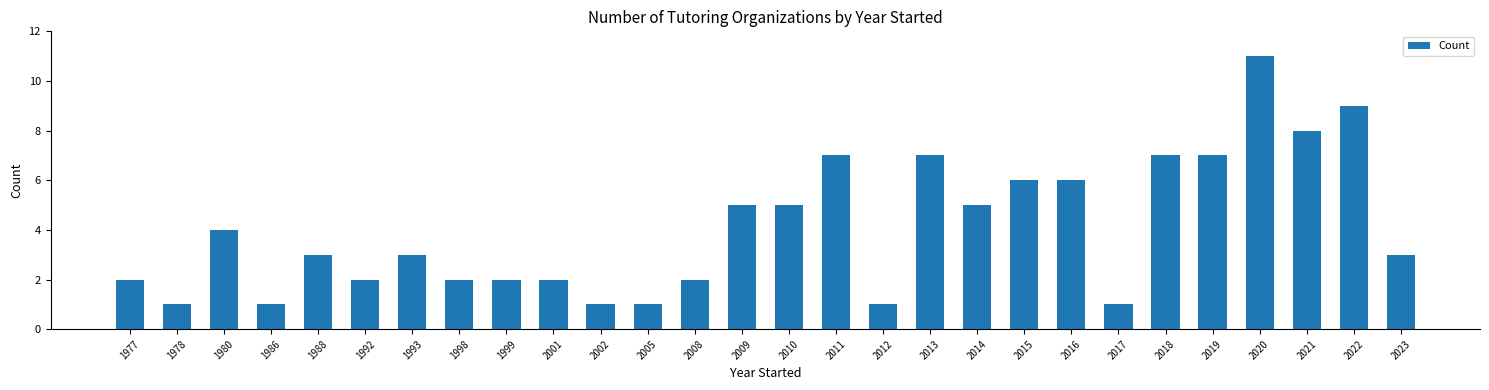

Reading left to right, transcribe all the data shown in this chart.

2	1	4	1	3	2	3	2	2	2	1	1	2	5	5	7	1	7	5	6	6	1	7	7	11	8	9	3